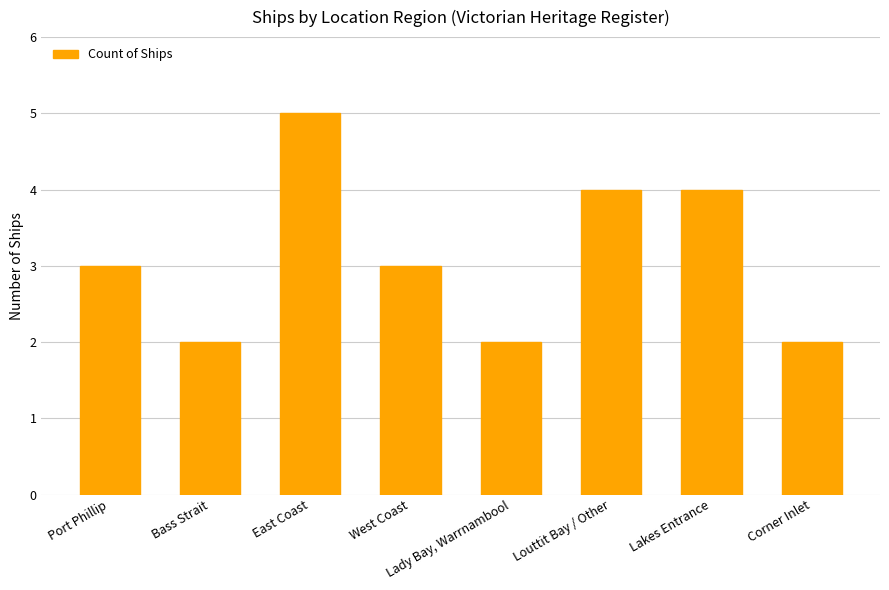

What is the value of the 2nd bar from the left?

2